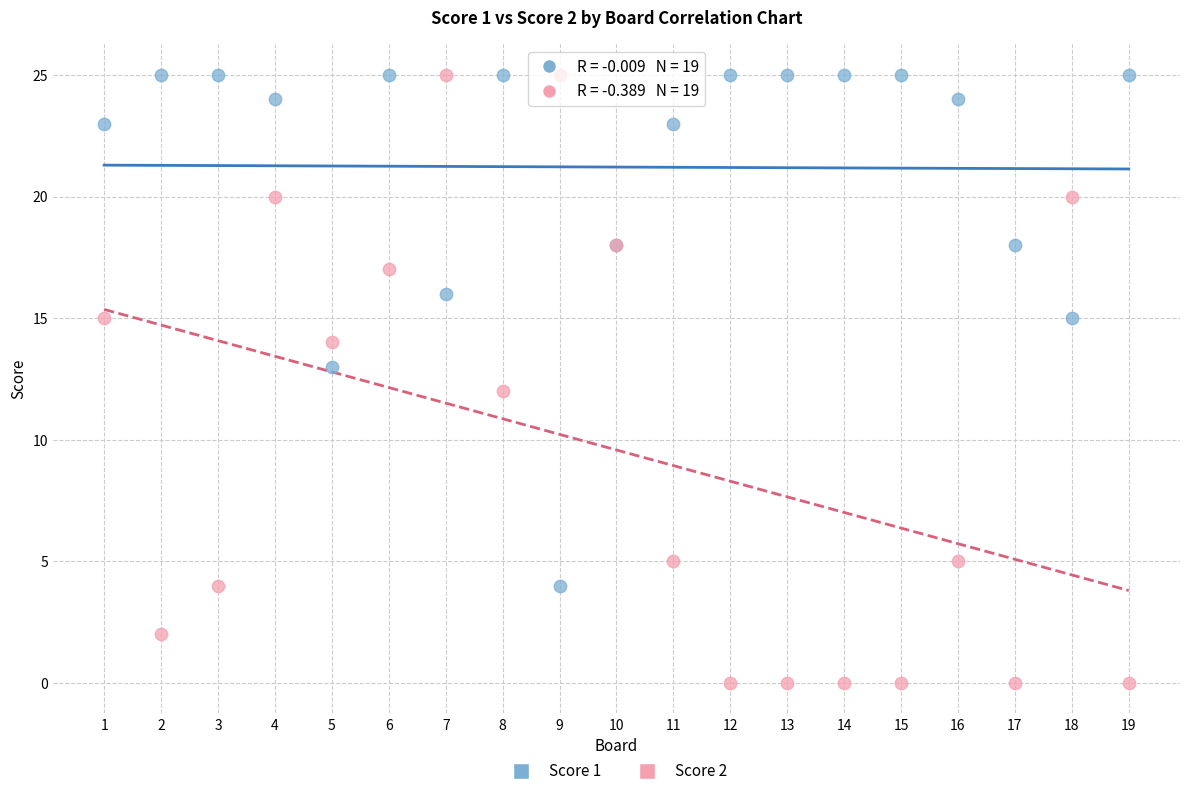

What are all the series names shown in the legend?

Score 1, Score 2